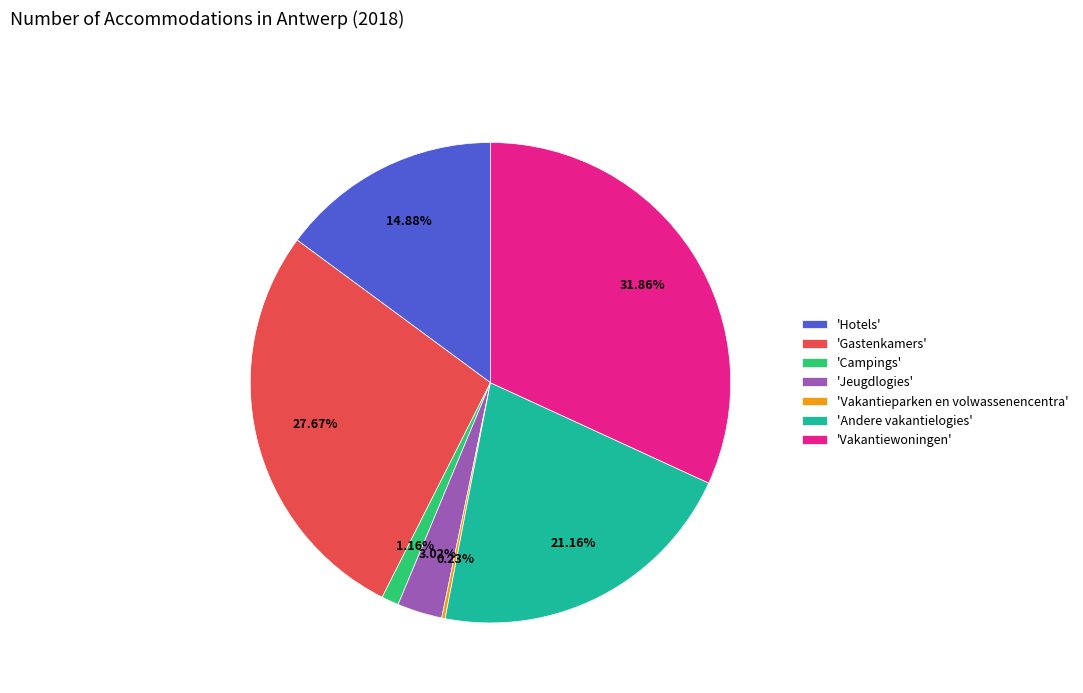

Which slice is the largest?

'Vakantiewoningen'